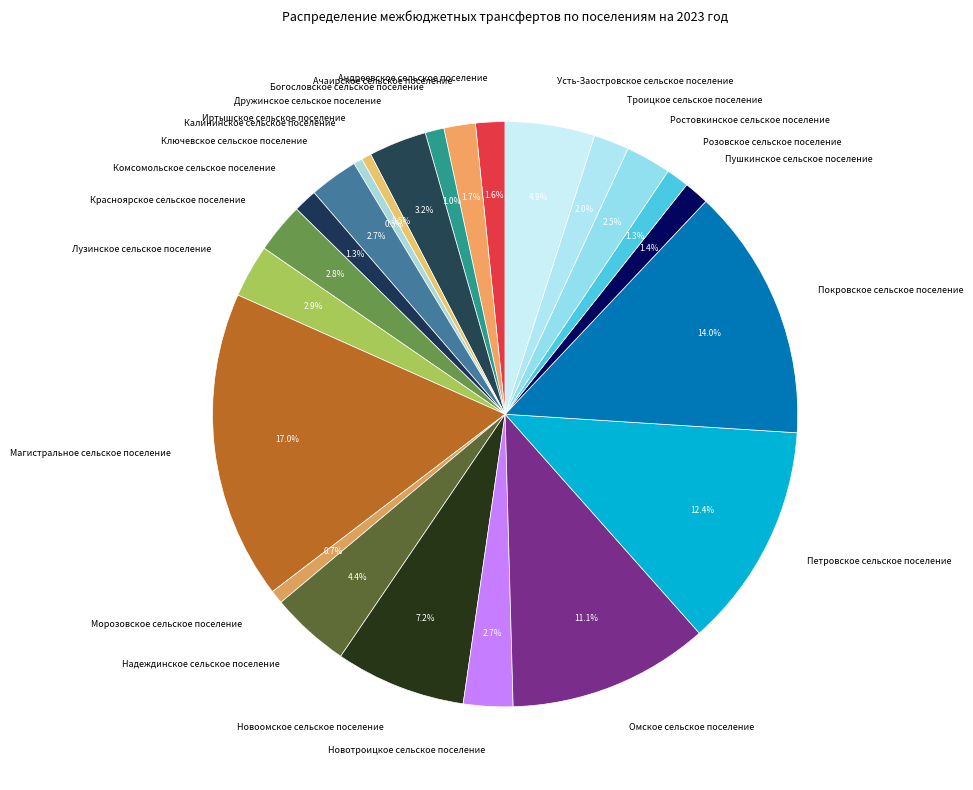

To the nearest percent, what is the combined percentage of Розовское сельское поселение and Усть-Заостровское сельское поселение?

6%